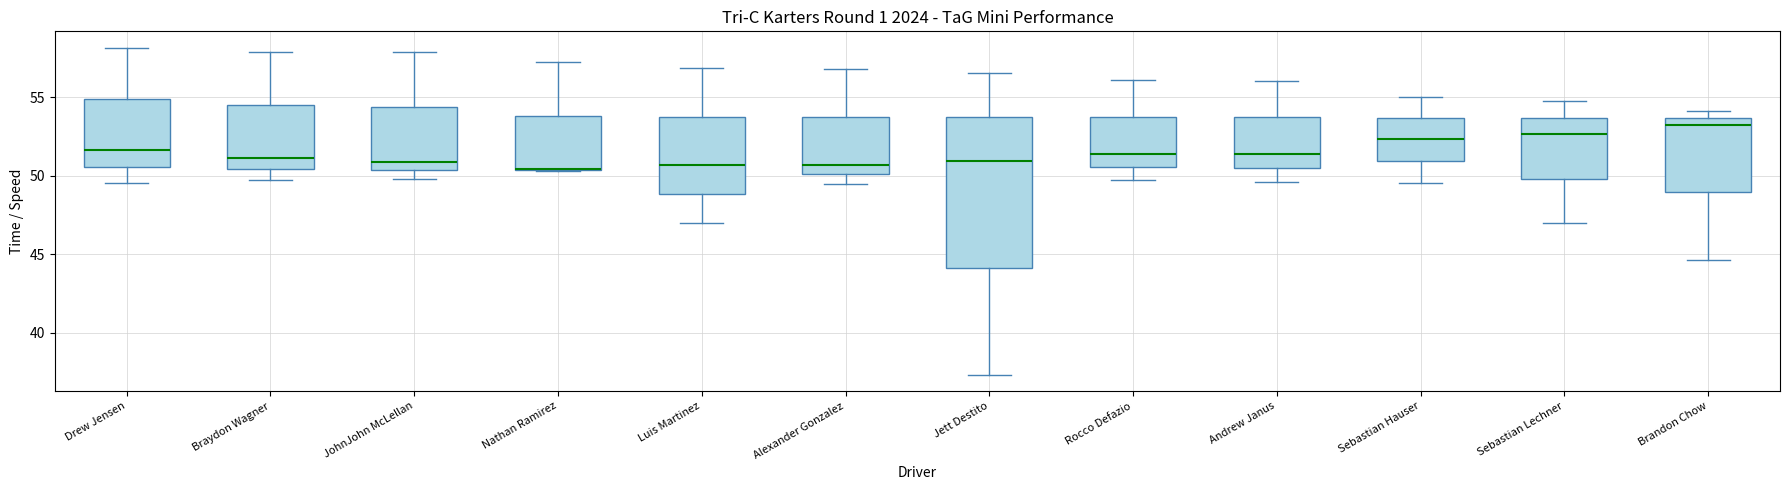

Reading left to right, transcribe this box plot: for each box, give where its median line is, the range the box spans, and where its two whiskers end, as read against the y-axis. The values are not printed on the chart, so give them approximately, as read against the axis.

Drew Jensen: median 51.5, box 50.5 to 55.0, whiskers 49.5 to 58.0
Braydon Wagner: median 51.0, box 50.5 to 54.5, whiskers 49.5 to 58.0
JohnJohn McLellan: median 51.0, box 50.5 to 54.5, whiskers 50.0 to 58.0
Nathan Ramirez: median 50.5 (drawn on the box's lower edge), box 50.5 to 54.0, whiskers 50.5 to 57.0
Luis Martinez: median 50.5, box 49.0 to 54.0, whiskers 47.0 to 57.0
Alexander Gonzalez: median 50.5, box 50.0 to 54.0, whiskers 49.5 to 57.0
Jett Destito: median 51.0, box 44.0 to 53.5, whiskers 37.5 to 56.5
Rocco Defazio: median 51.5, box 50.5 to 53.5, whiskers 49.5 to 56.0
Andrew Janus: median 51.5, box 50.5 to 53.5, whiskers 49.5 to 56.0
Sebastian Hauser: median 52.5, box 51.0 to 53.5, whiskers 49.5 to 55.0
Sebastian Lechner: median 52.5, box 50.0 to 53.5, whiskers 47.0 to 54.5
Brandon Chow: median 53.0, box 49.0 to 53.5, whiskers 44.5 to 54.0